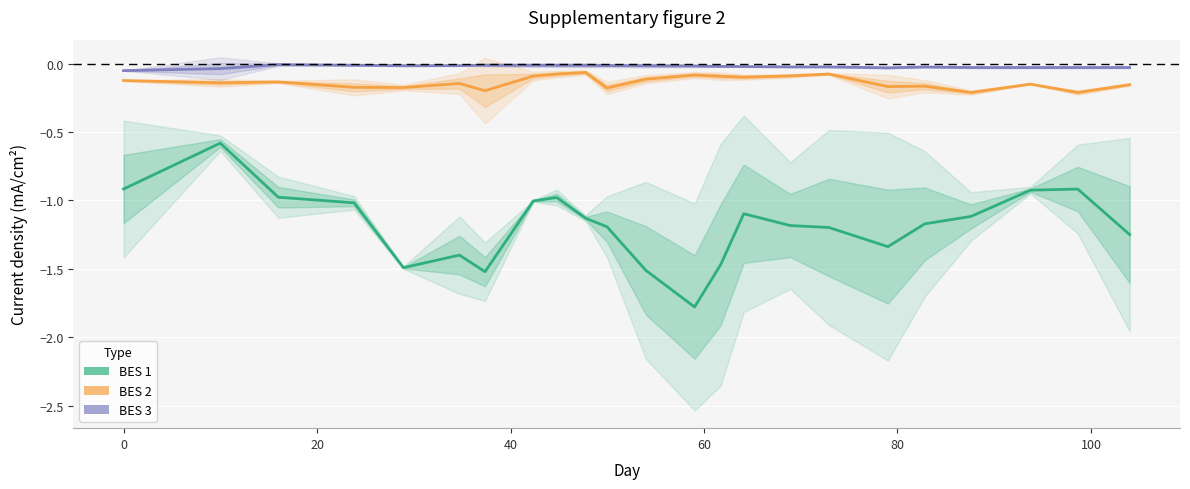

At how many categories does at least one series exceed -1?

23